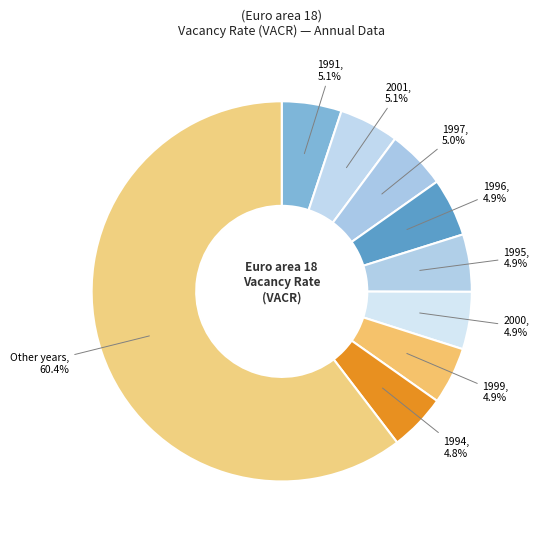

How many slices are in this pie chart?

9